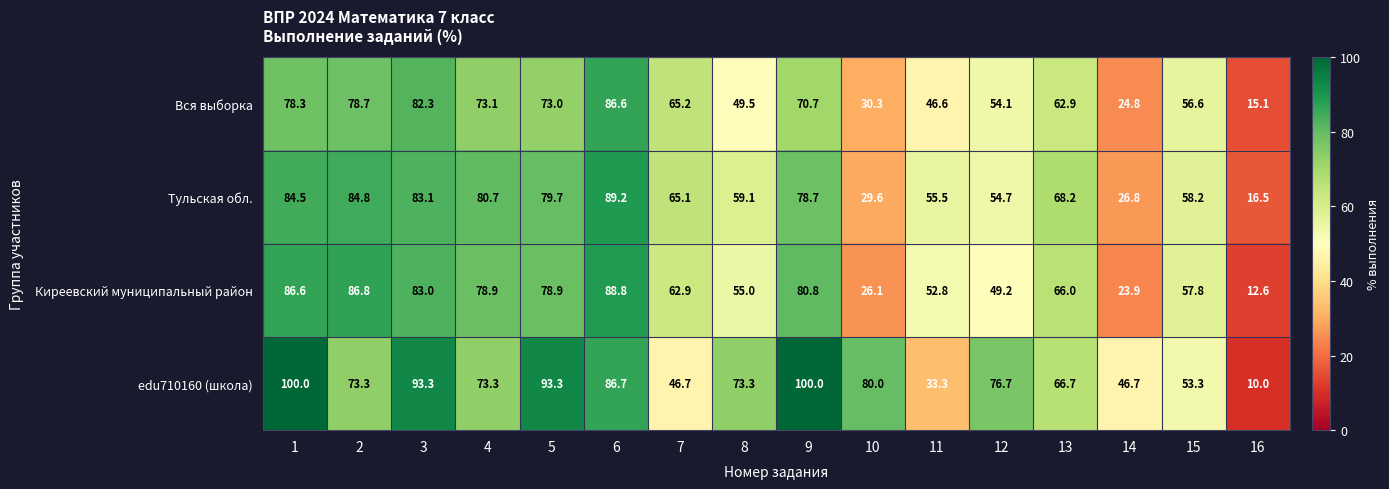

Is it true that Киреевский муниципальный район equals 52.8 at 11?

True